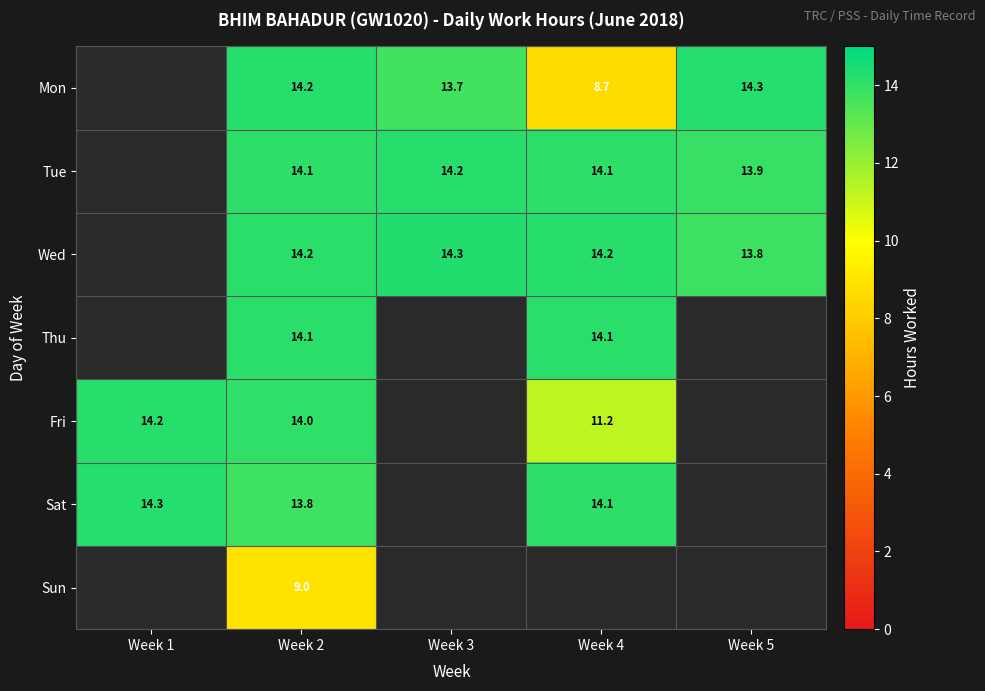

At how many categories does at least one series exceed 4?

5